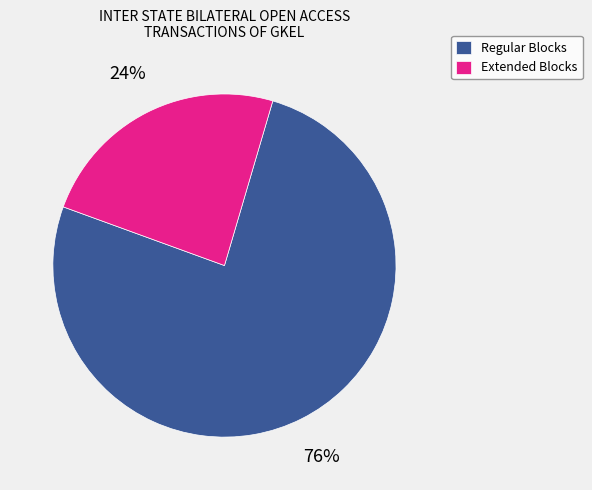

What is the largest slice in the pie chart?

Regular Blocks